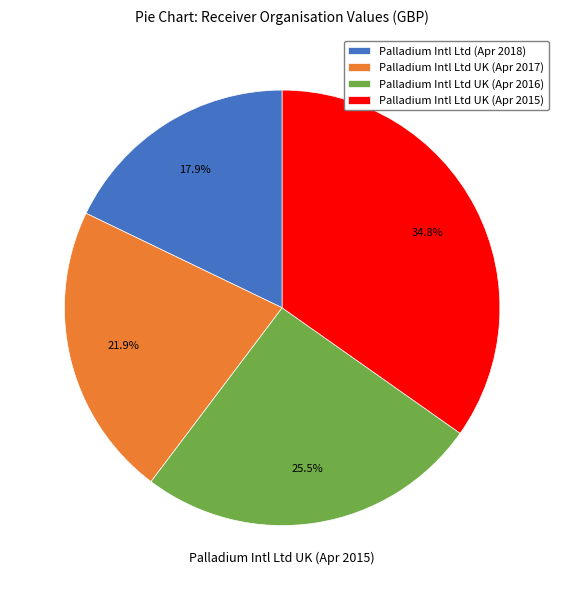

Rank the categories by value from lowest to highest.

Palladium Intl Ltd (Apr 2018), Palladium Intl Ltd UK (Apr 2017), Palladium Intl Ltd UK (Apr 2016), Palladium Intl Ltd UK (Apr 2015)